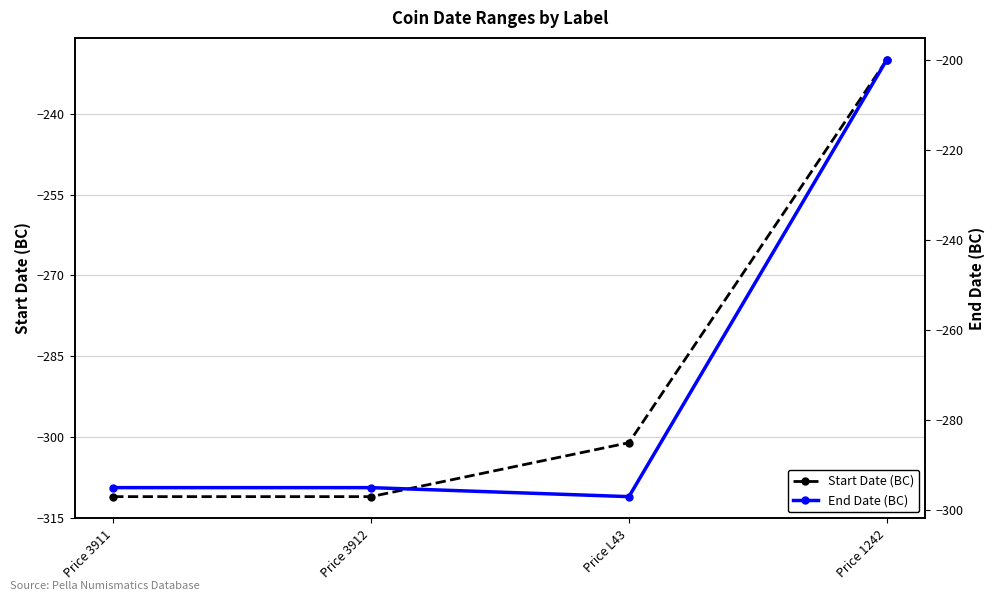

What position from the right is Price L43?

2